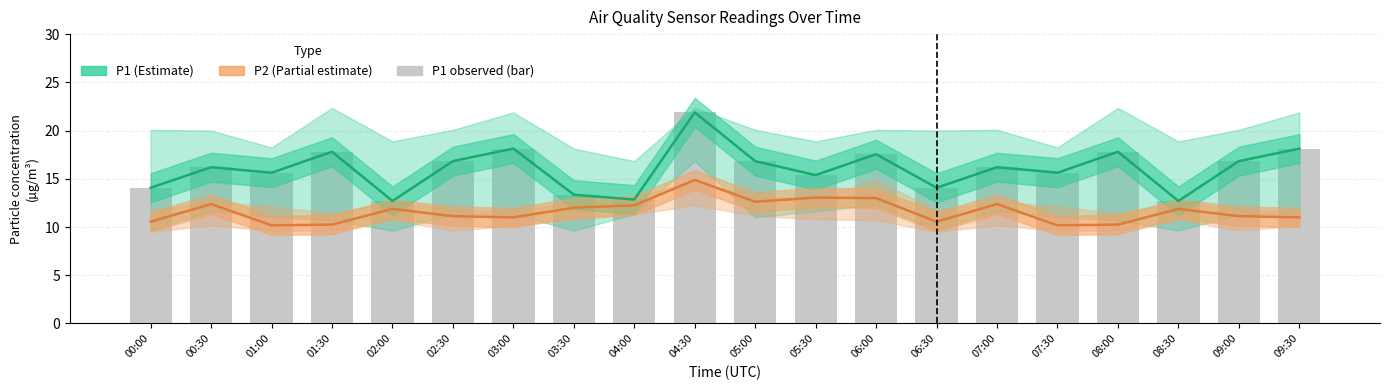

What is the value of the P2 (Partial estimate) bar at the 9th from the left?

12.2